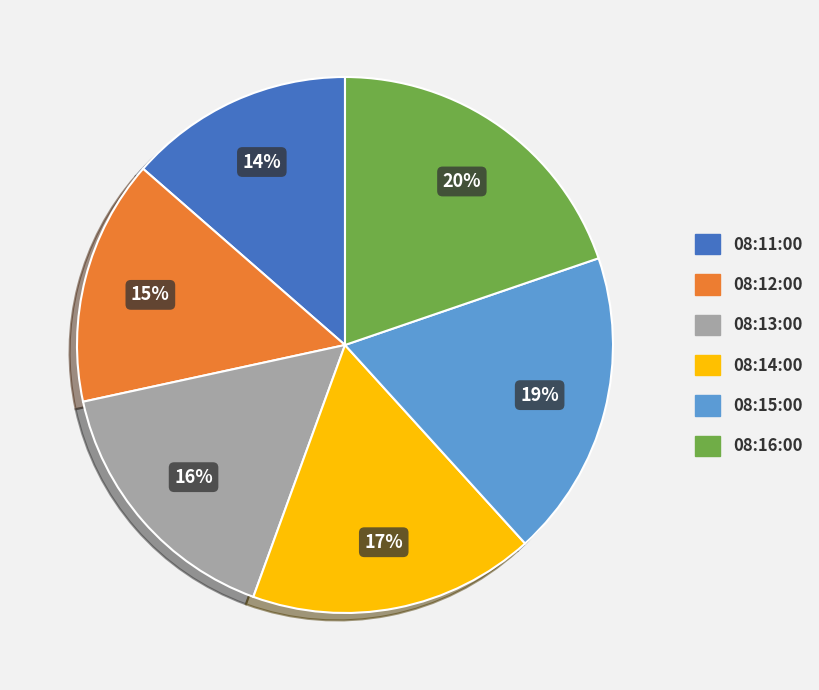

To the nearest percent, what percentage of the pie is 08:12:00?

15%